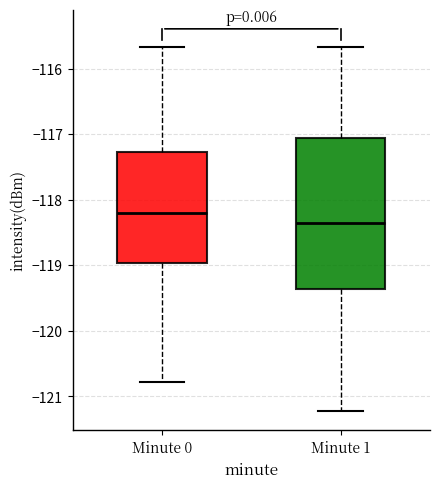

Reading left to right, transcribe this box plot: for each box, give where its median line is, the range the box spans, and where its two whiskers end, as read against the y-axis. The values are not printed on the chart, so give them approximately, as read against the axis.

Minute 0: median -118.2, box -119.0 to -117.3, whiskers -120.8 to -115.7
Minute 1: median -118.4, box -119.4 to -117.1, whiskers -121.2 to -115.7